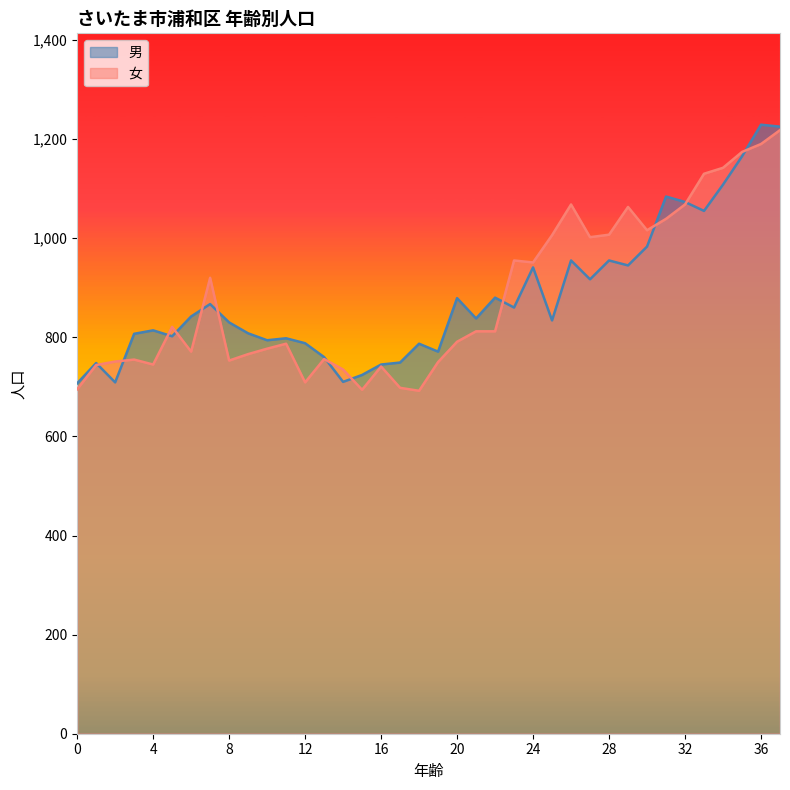

After their last crossing, which series has the higher values: 女 or 男?

男